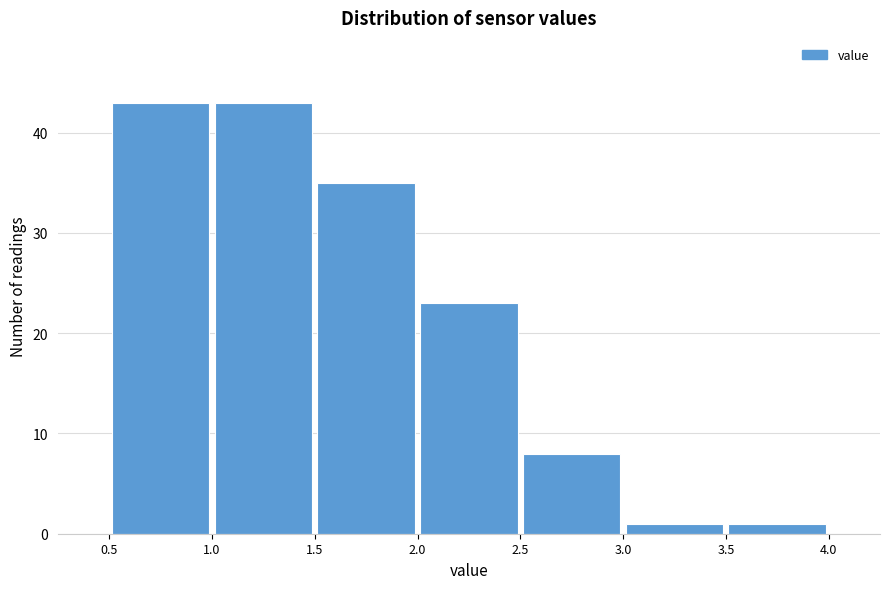

Reading left to right, transcribe this chart: for each bar, give the range it covers on the x-axis and its height. The values are not printed on the chart, so give them approximately, as read against the axis.

0.5 to 1.0: 43
1.0 to 1.5: 43
1.5 to 2.0: 35
2.0 to 2.5: 23
2.5 to 3.0: 8
3.0 to 3.5: 1
3.5 to 4.0: 1